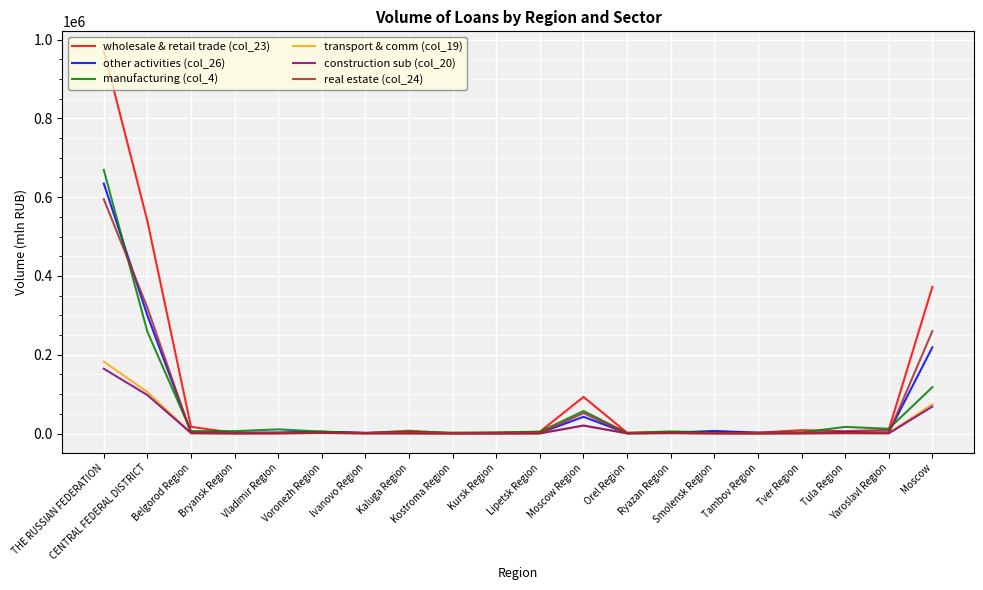

Which series has the largest range (max minus min)?

wholesale & retail trade (col_23)